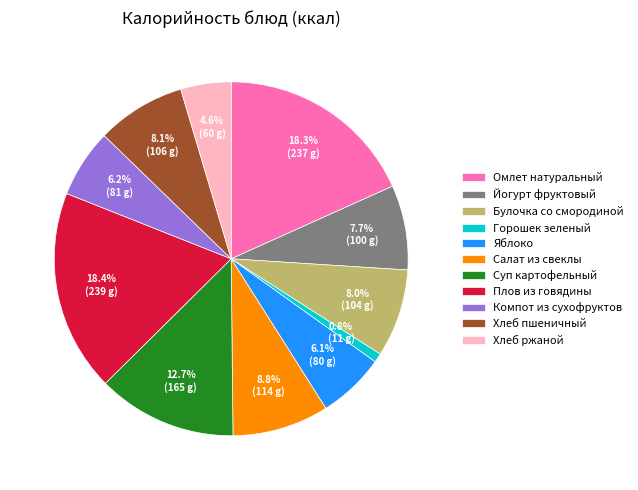

Is there any slice that represents more than half of the pie?

No